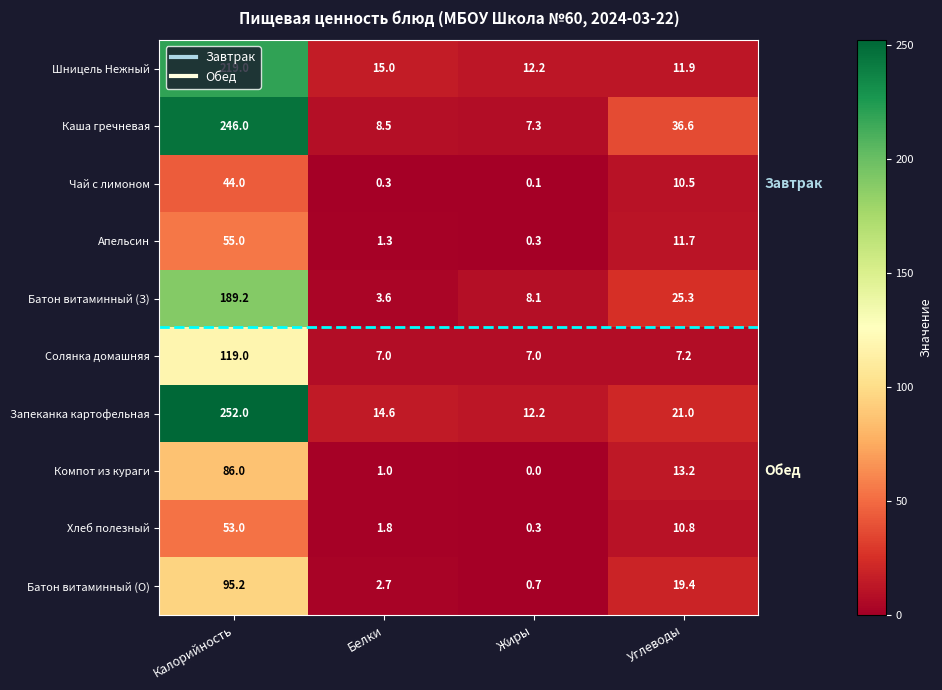

Which series has the widest spread of values?

Запеканка картофельная